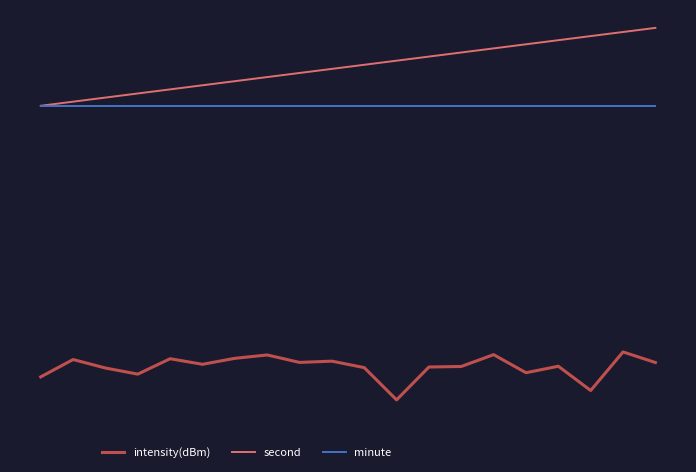

At which category is the sum across all series the highest?

18